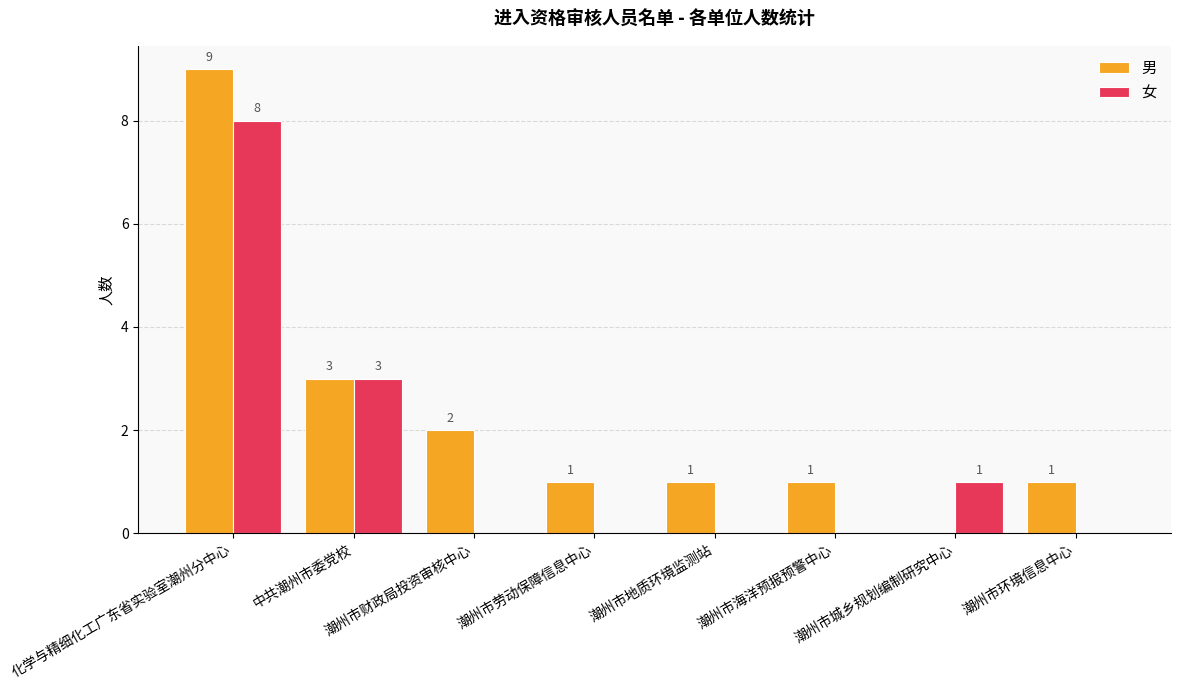

How many groups of bars are there?

8